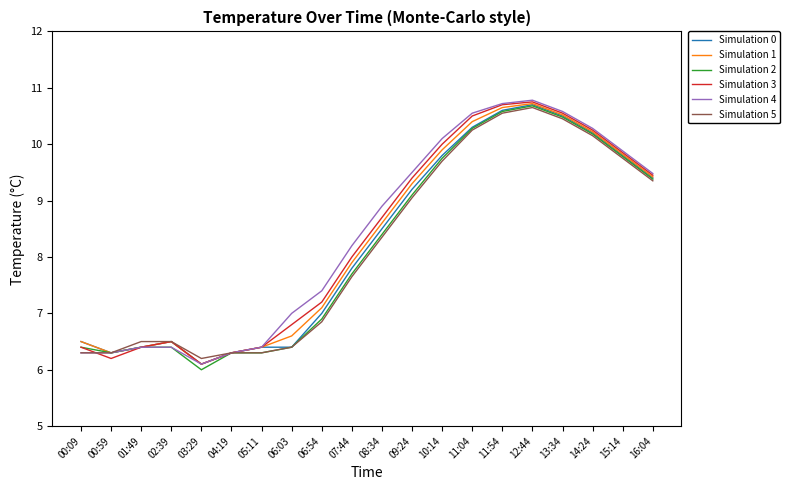

What is the sum of all Simulation 5 values?

163.6